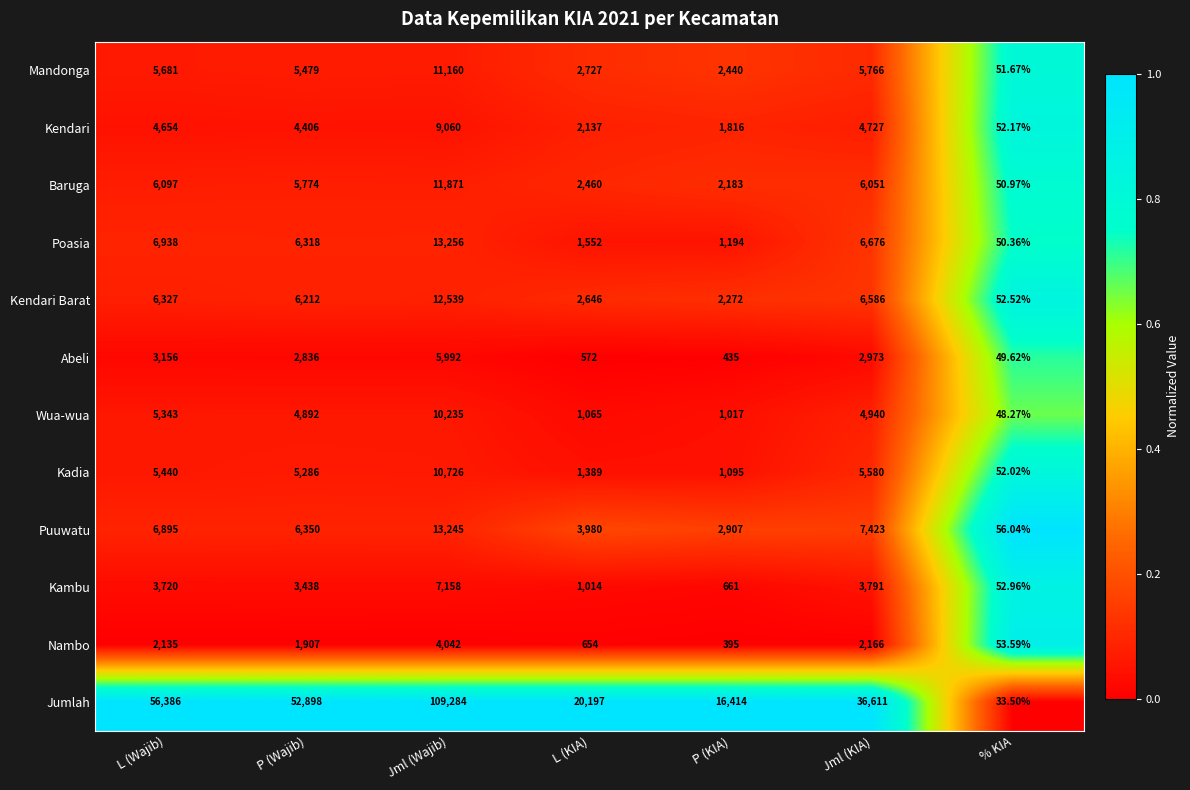

Which label corresponds to the smallest value in the chart?

% KIA